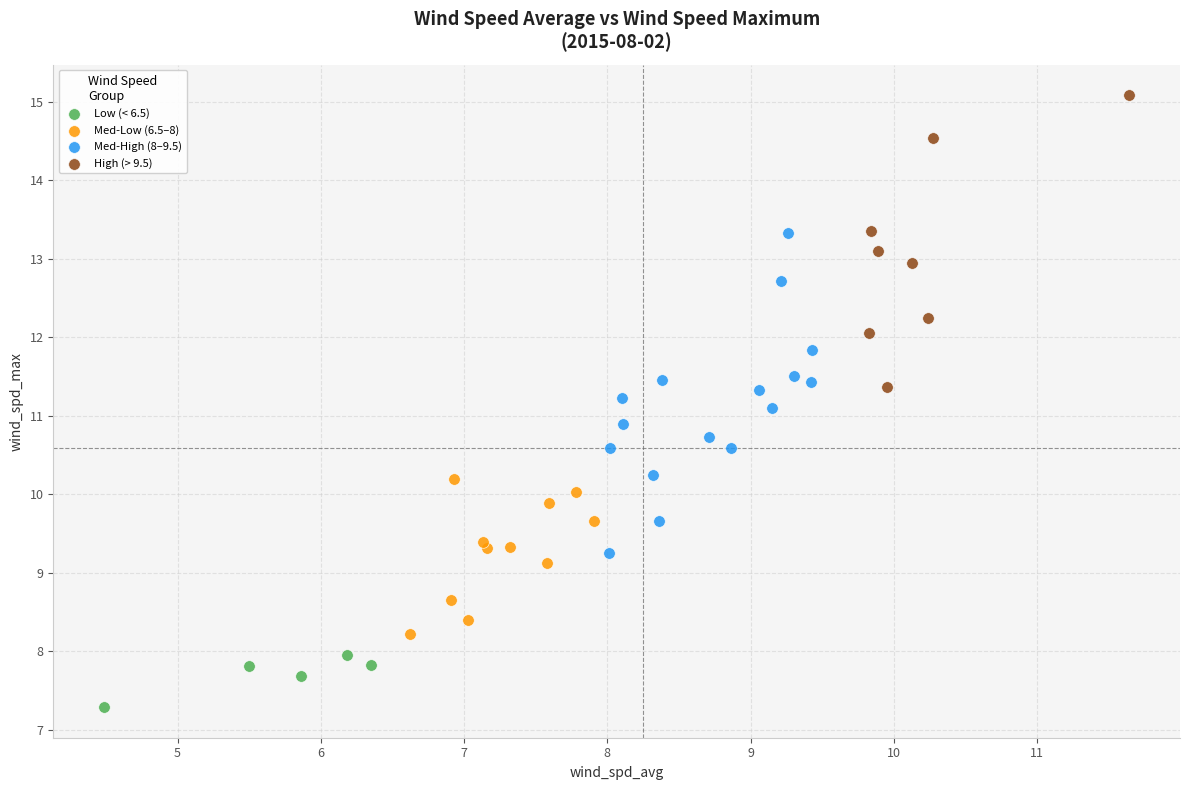

Which series reaches the minimum Y coordinate?

Low (< 6.5)